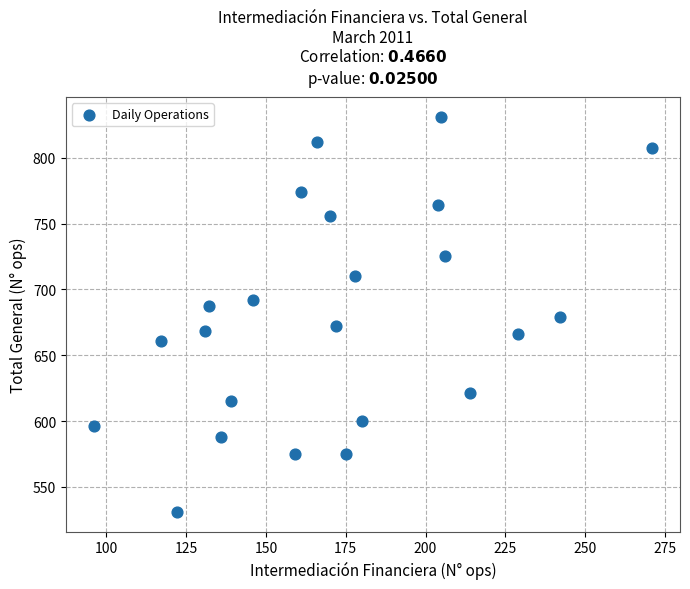

What is the range of X values (max minus min)?

175